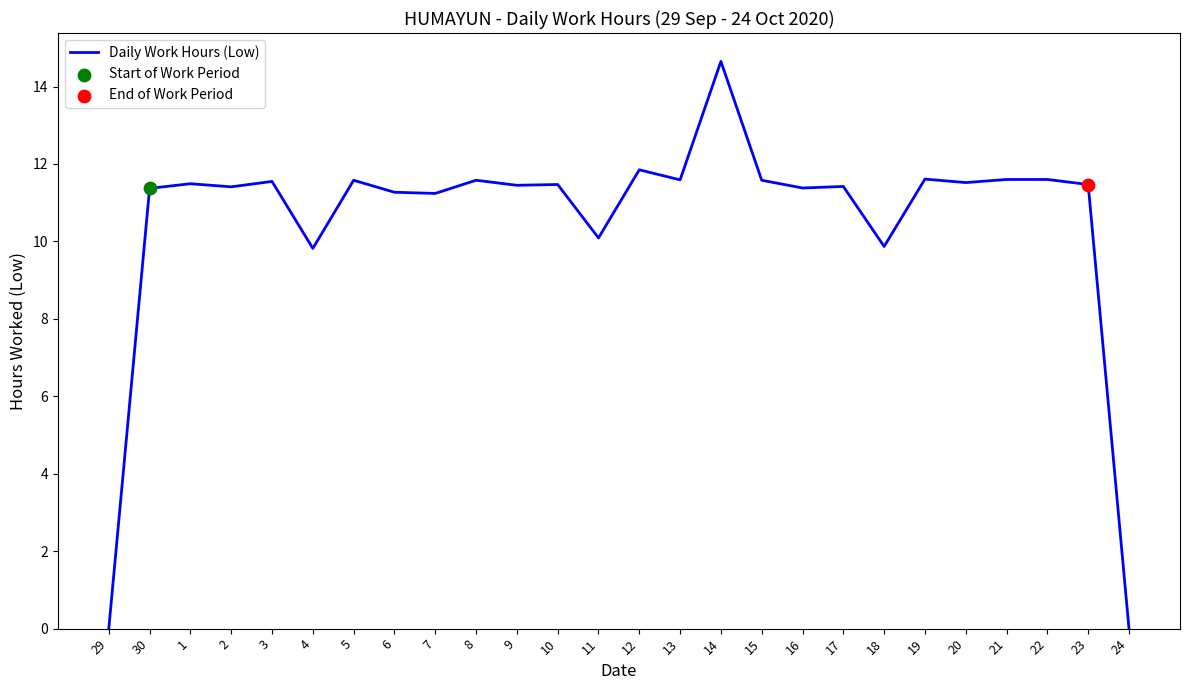

Between 11 and 1, which is larger?

1